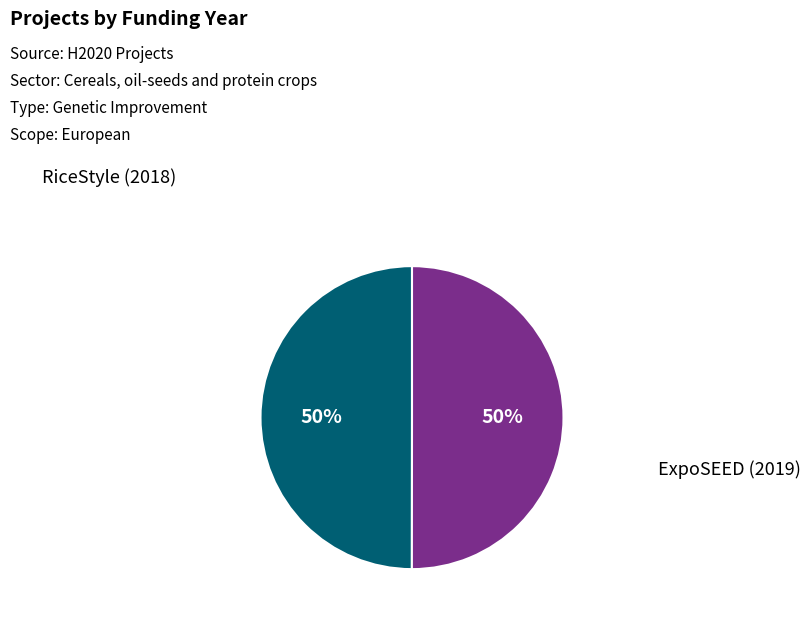

To the nearest percent, what is the average slice percentage?

50%